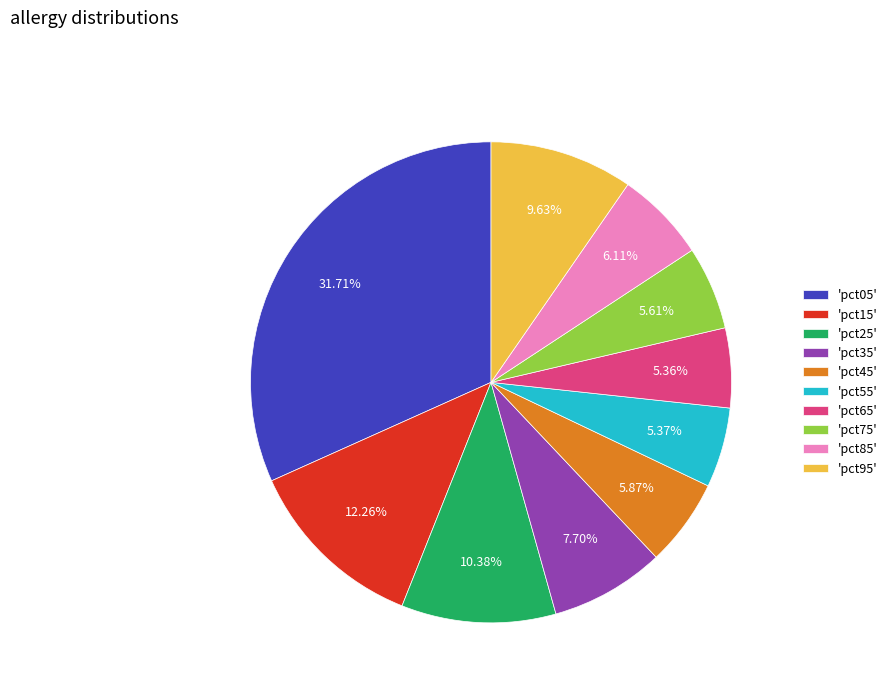

Is there a majority slice in this chart?

No